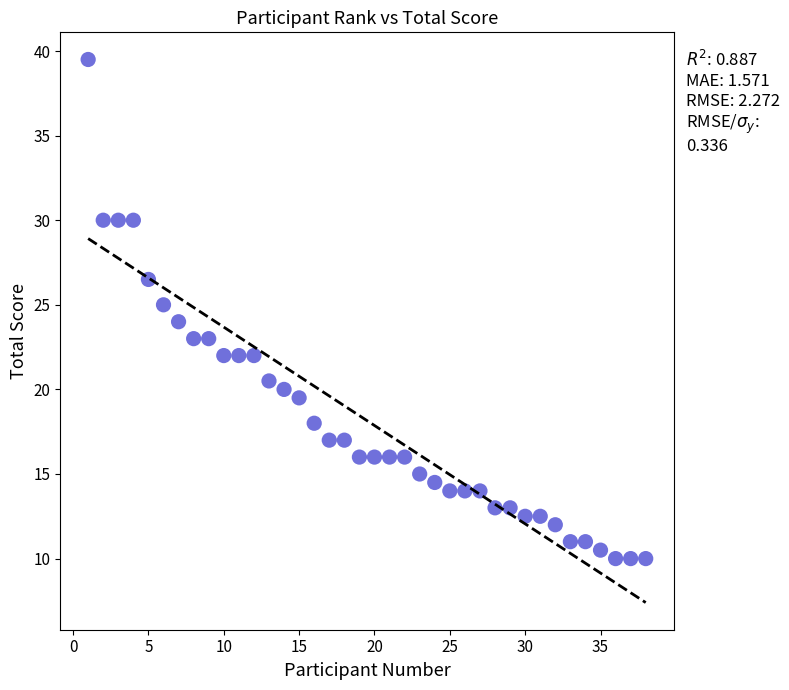

What is the range of X values (max minus min)?

37.0